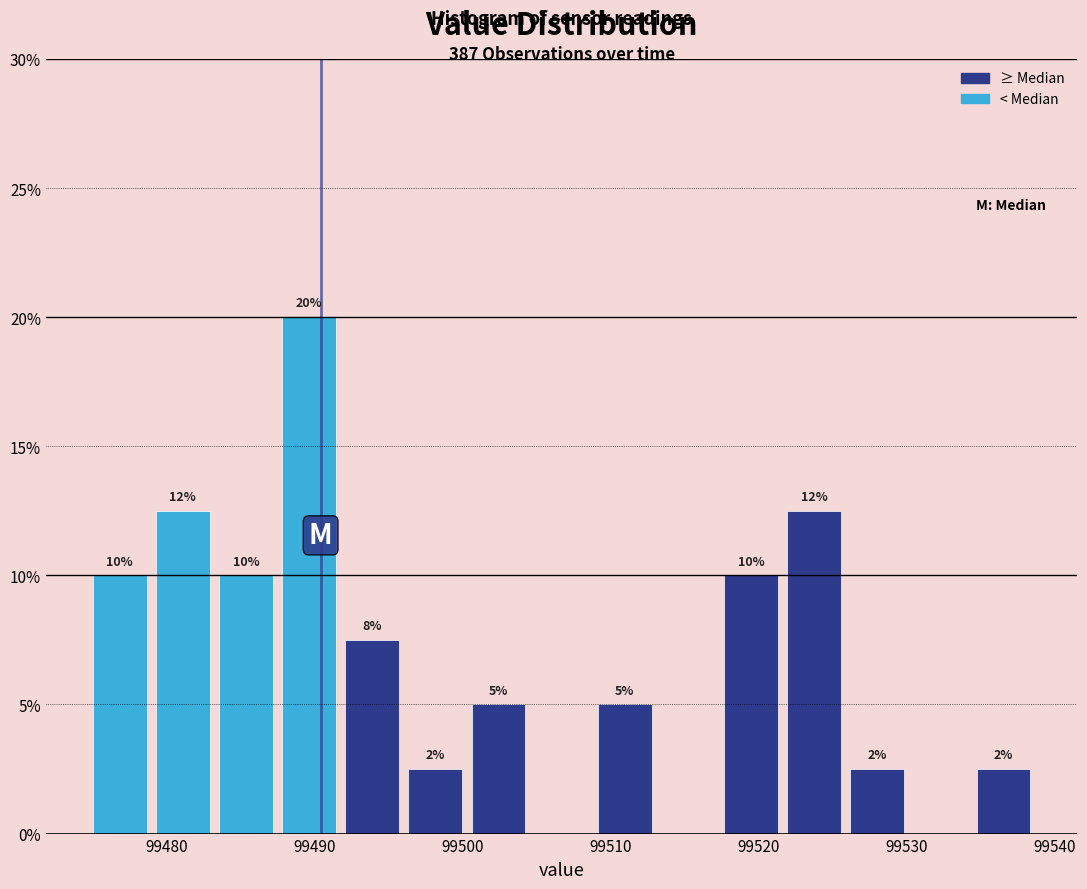

Which range on the x-axis has the tallest bar?

99488 to 99492